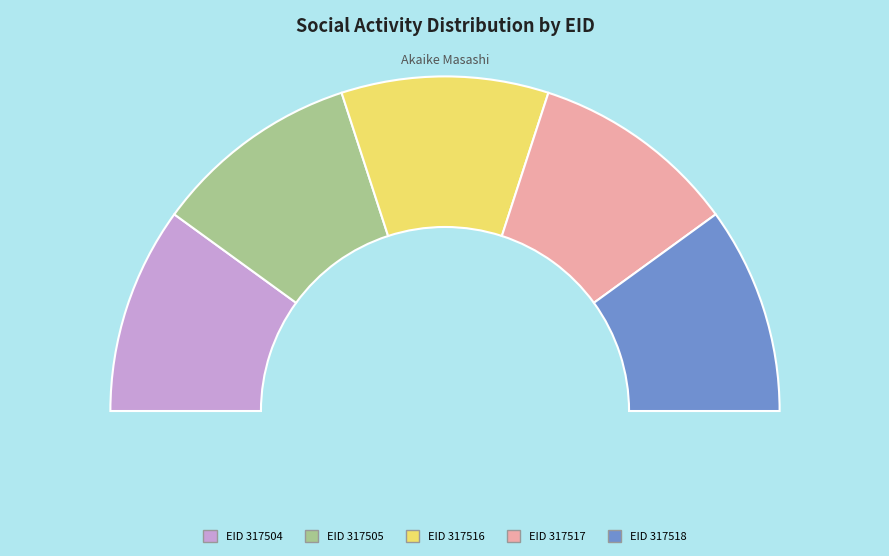

Count the number of slices in the pie.

5